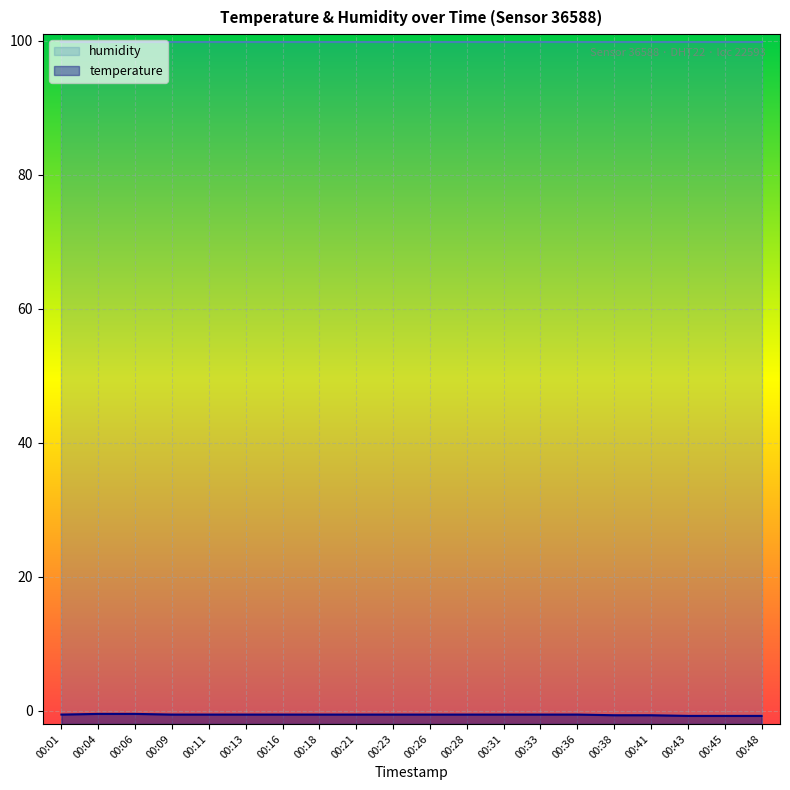

Rank the categories by value from lowest to highest.

00:43, 00:45, 00:48, 00:38, 00:41, 00:01, 00:09, 00:11, 00:13, 00:16, 00:18, 00:21, 00:23, 00:26, 00:28, 00:31, 00:33, 00:36, 00:04, 00:06